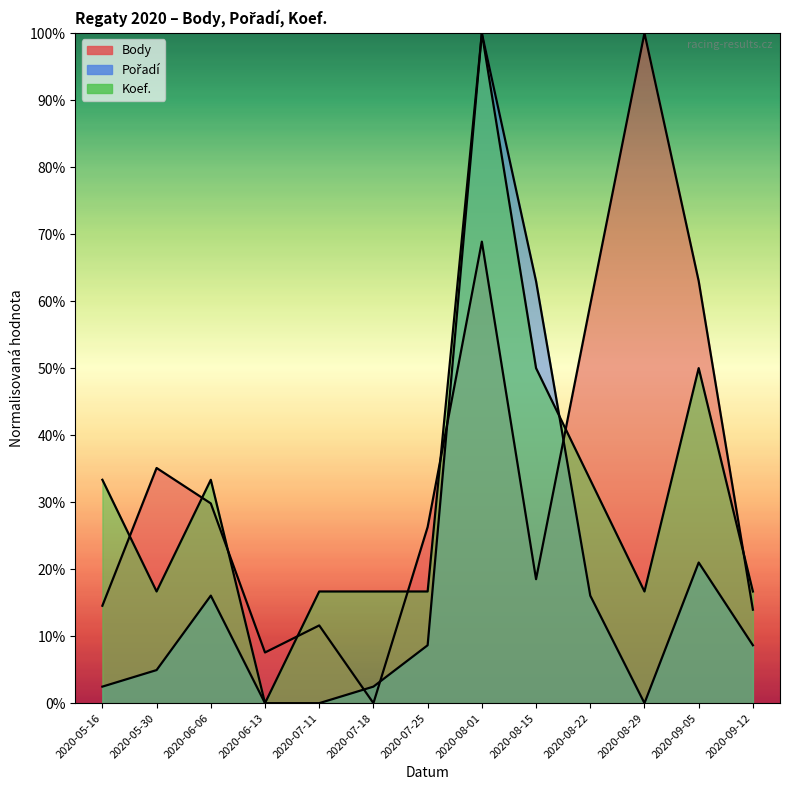

What is the sum of all Pořadí values?

243.2